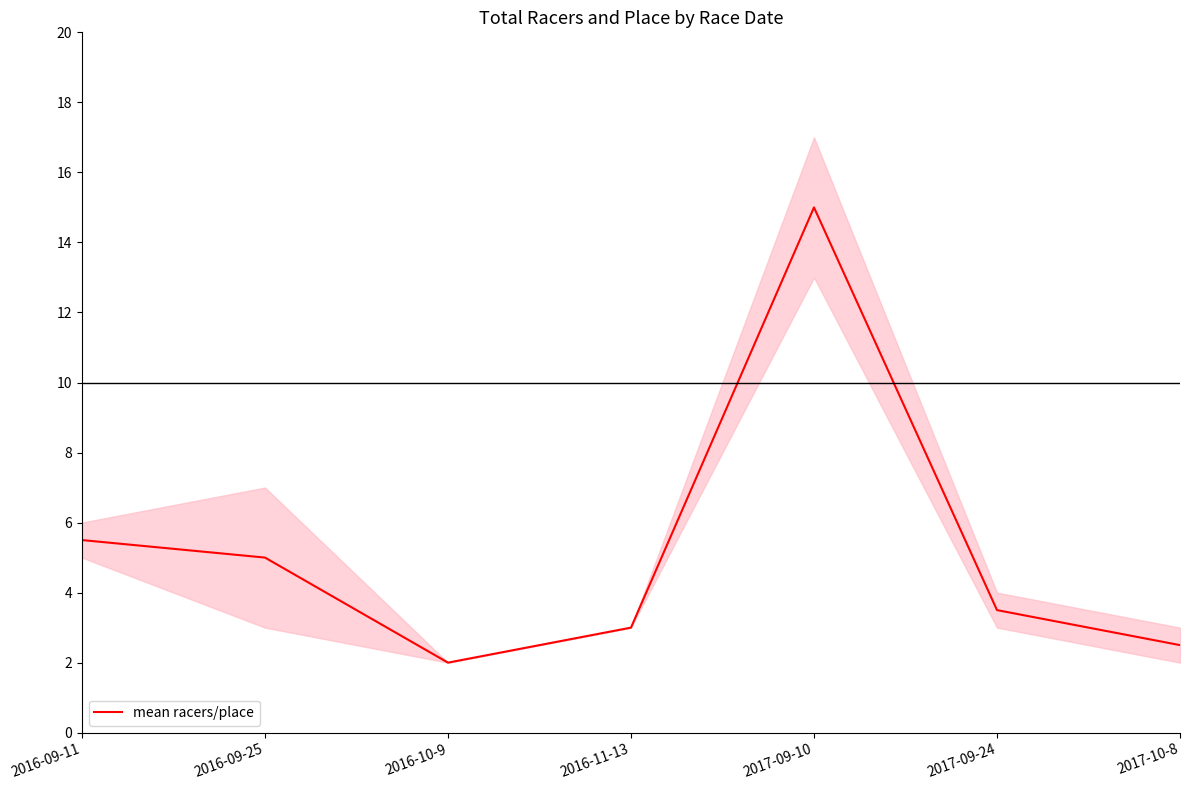

What is the difference between the second highest and second lowest values?

3.0